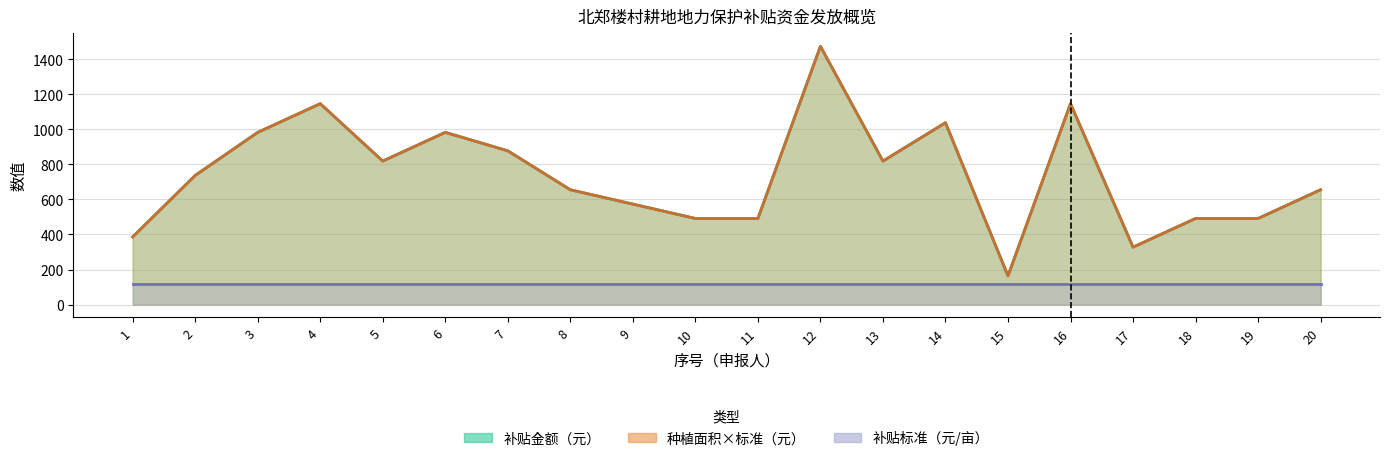

Between 17 and 3, which is larger?

3